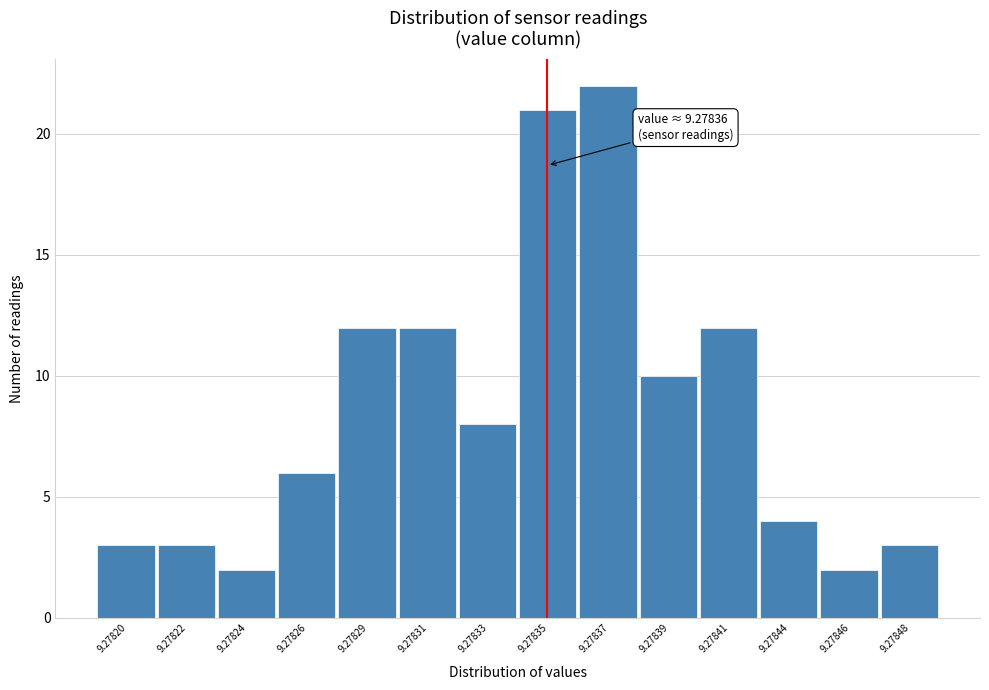

Reading left to right, list all the values displayed in this chart.

9.27820=3	9.27822=3	9.27824=2	9.27826=6	9.27829=12	9.27831=12	9.27833=8	9.27835=21	9.27837=22	9.27839=10	9.27841=12	9.27844=4	9.27846=2	9.27848=3